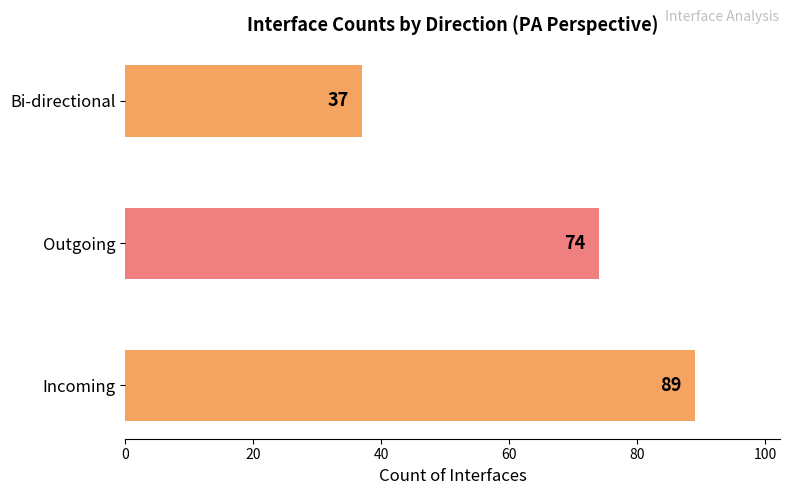

Is it true that the value at Incoming is 158?

False